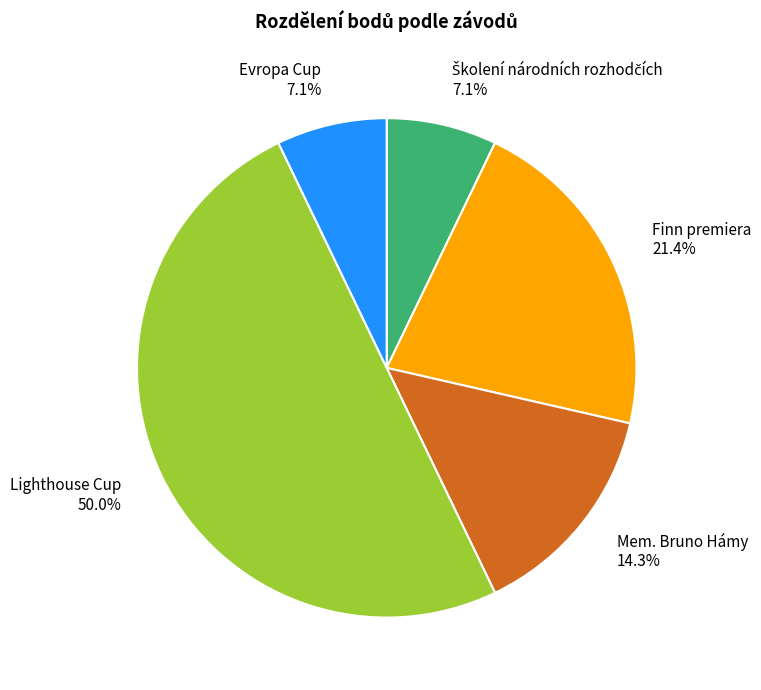

Count the number of slices in the pie.

5